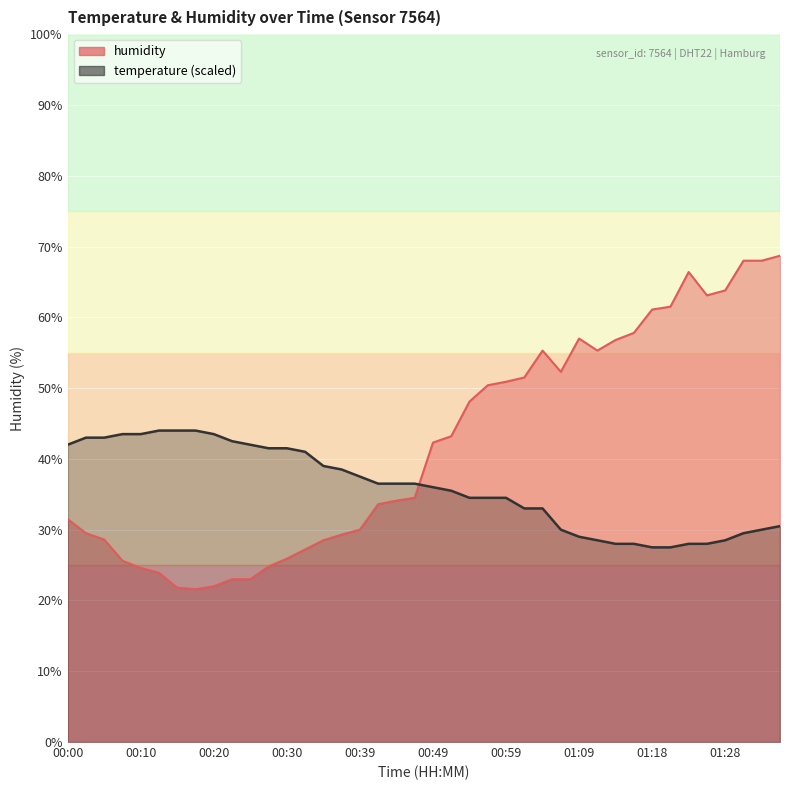

What is the label of the 12th point from the right?

01:09